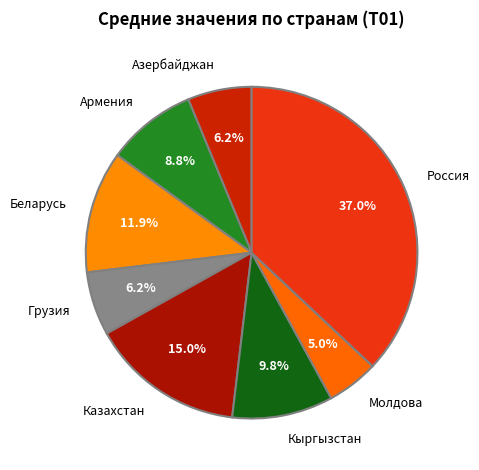

Is there any slice that represents more than half of the pie?

No